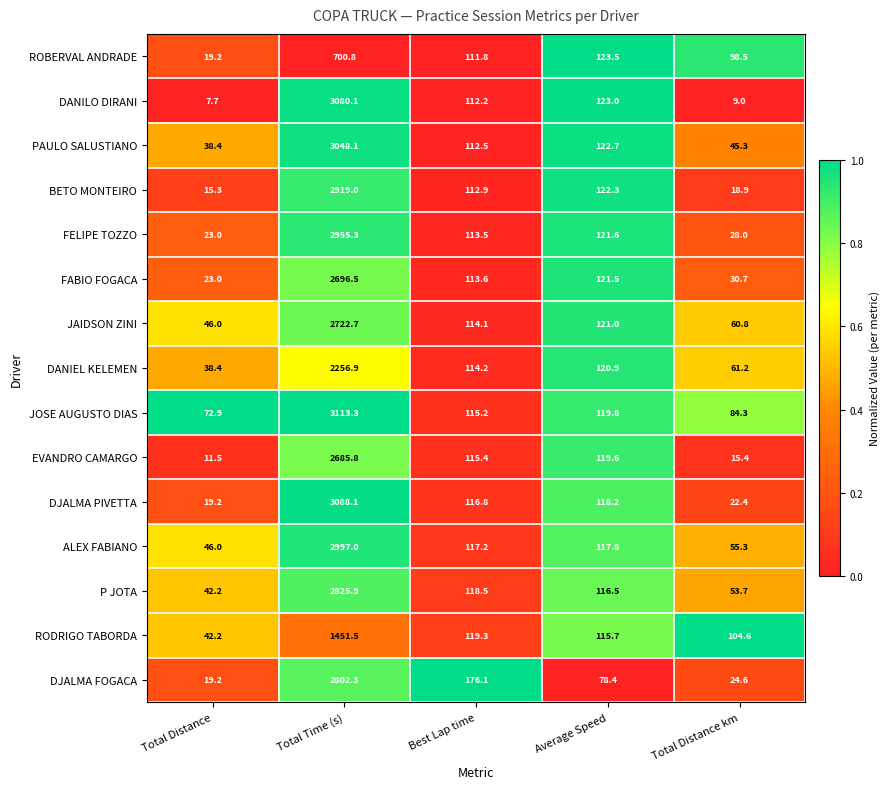

What is the sum of all DJALMA FOGACA values?

3100.6